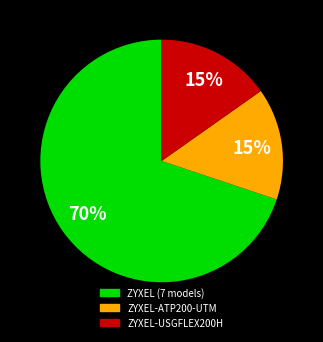

Does any single category account for the majority?

Yes